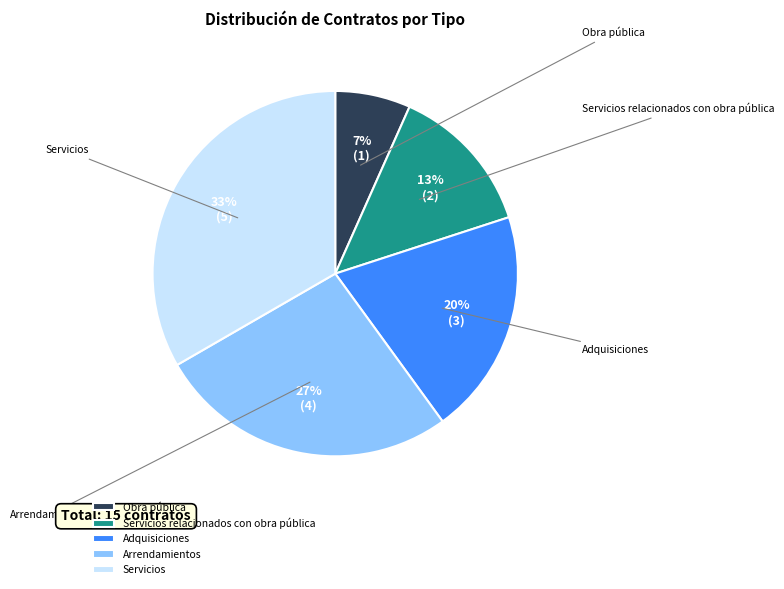

Is there any slice that represents more than half of the pie?

No